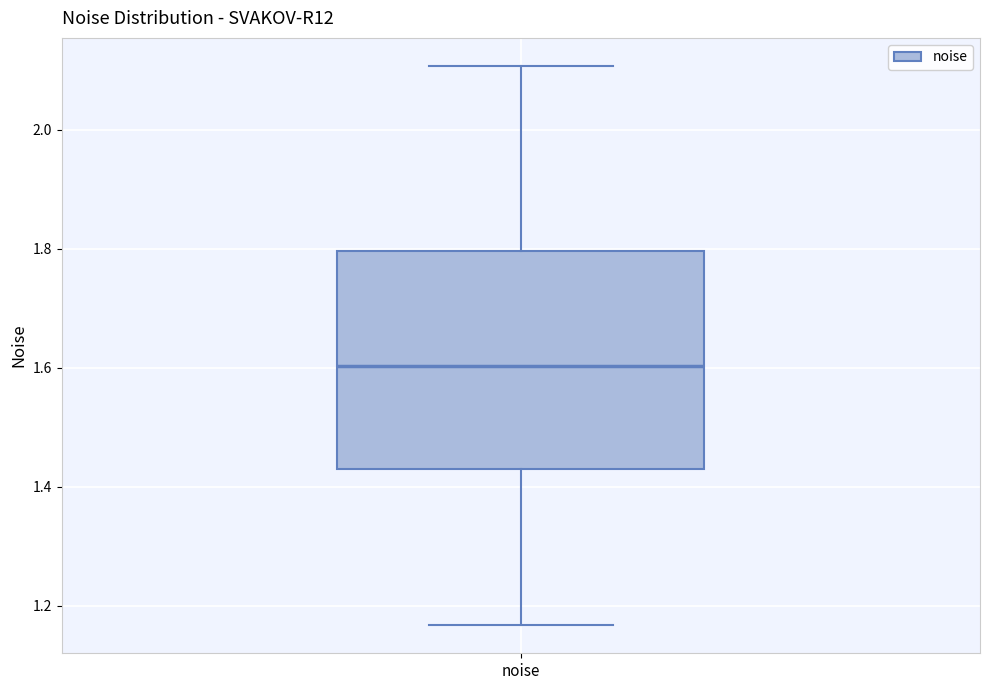

Where does the median line of the box for noise sit on the y-axis? The values are not printed on the chart, so give them approximately, as read against the axis.

1.60